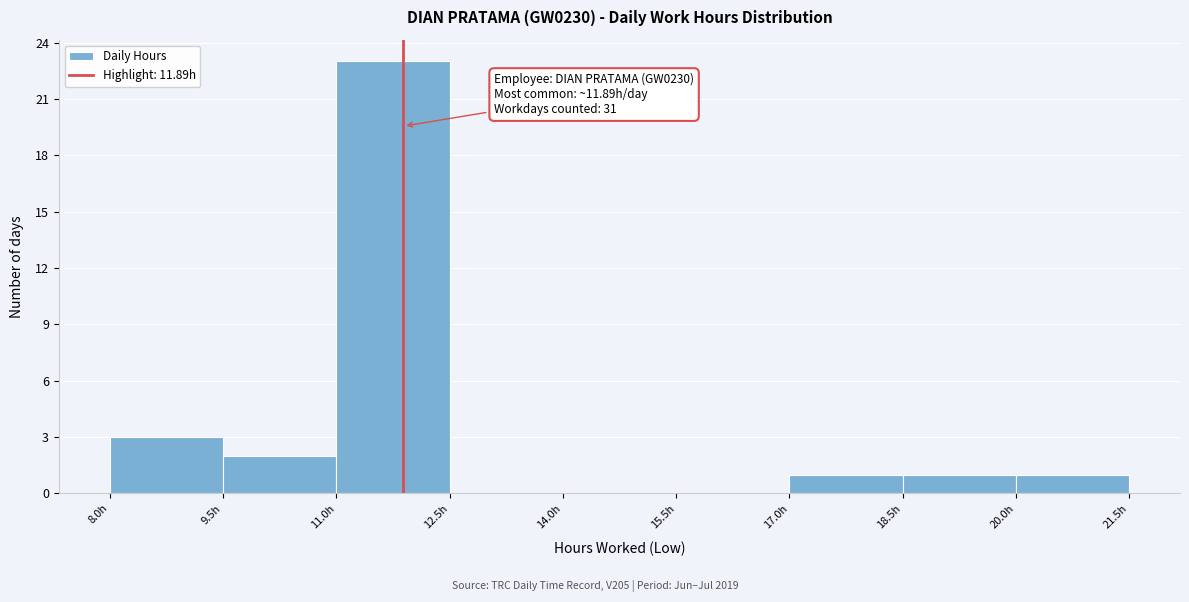

Which range on the x-axis has the tallest bar?

11.0 to 12.5